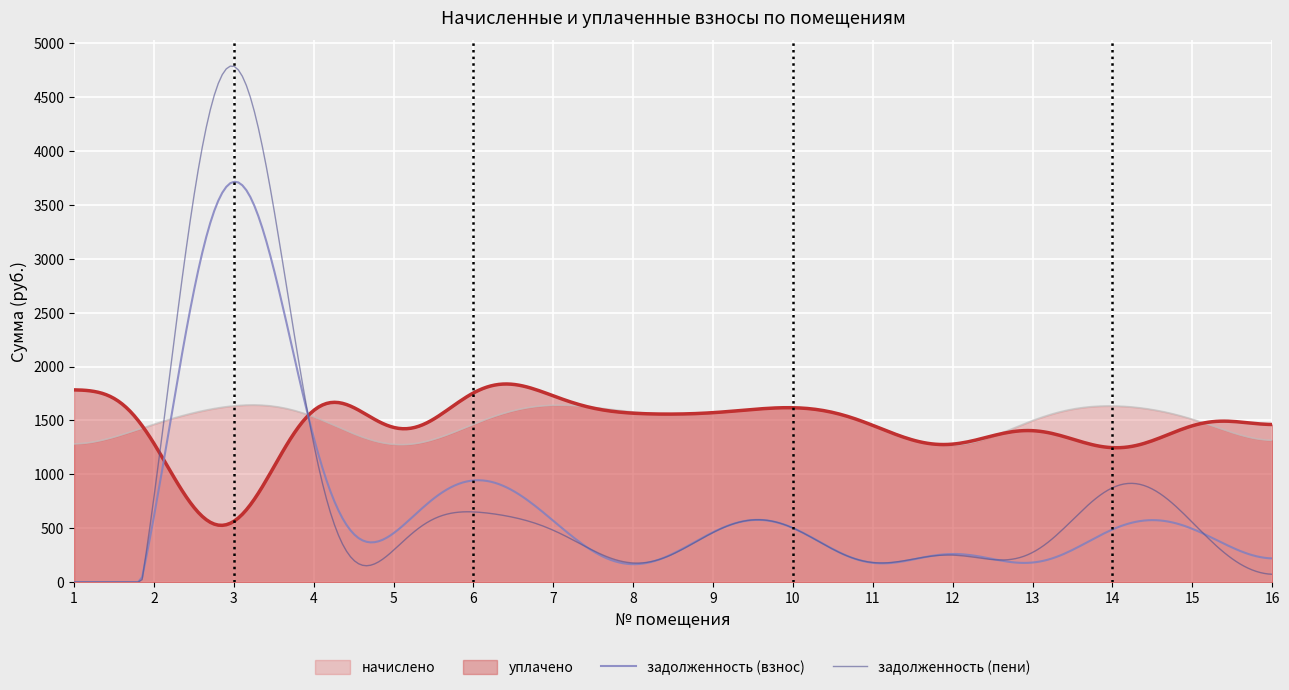

True or false: задолженность (пени) has a value of 760.3 at 7.

False